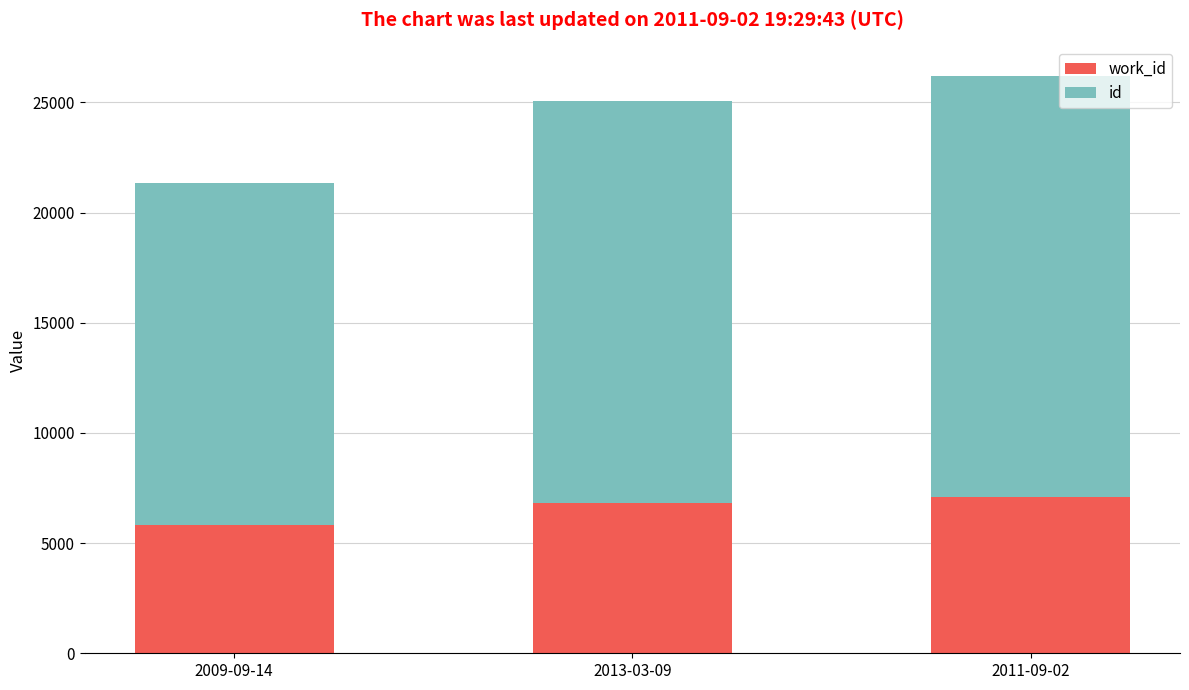

At which category is the sum across all series the highest?

2011-09-02